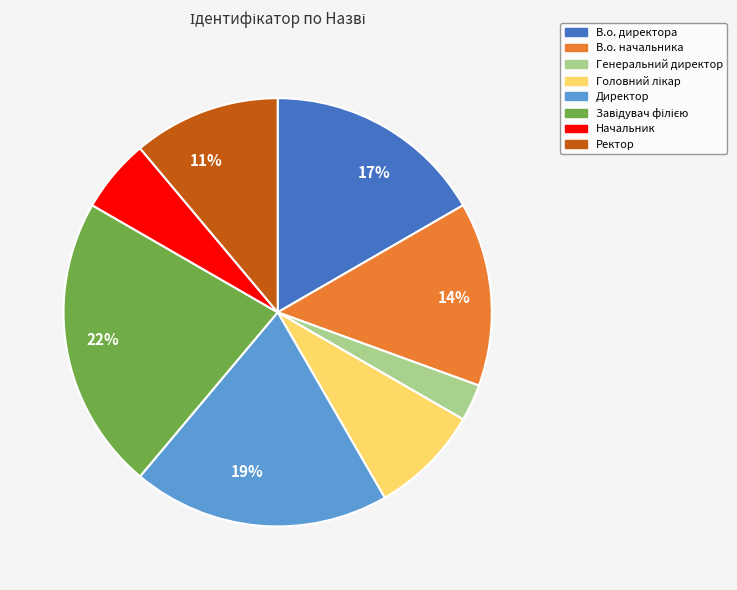

Does any single category account for the majority?

No